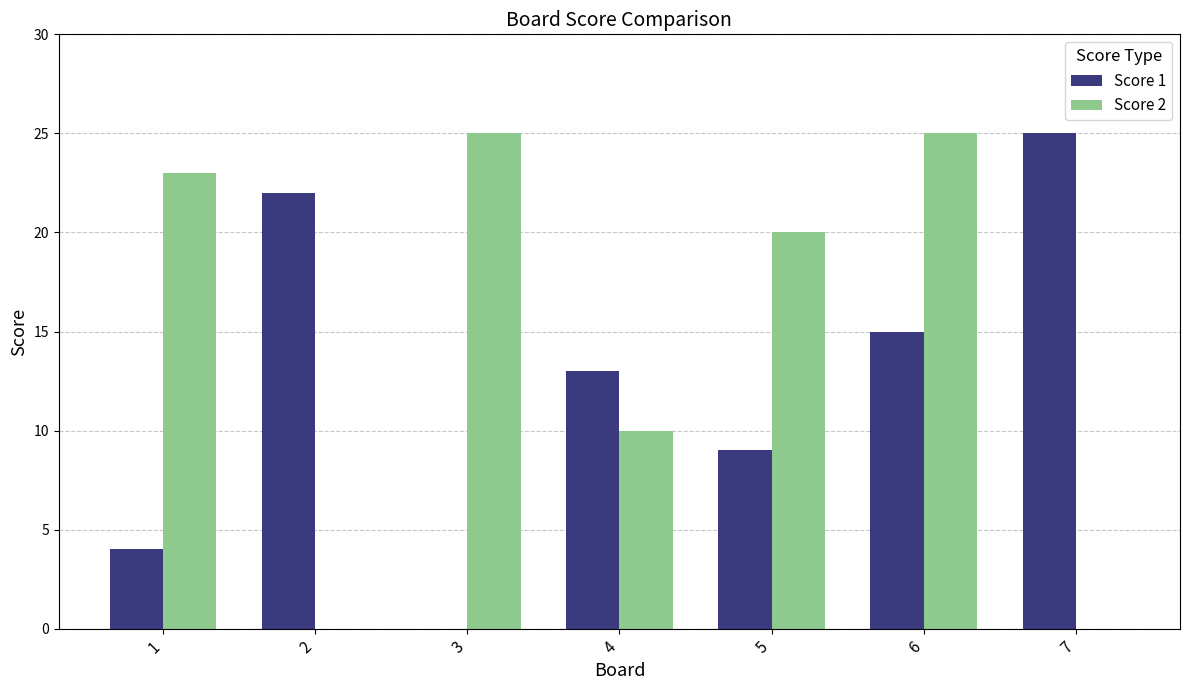

At which label does Score 2 first exceed 20?

1